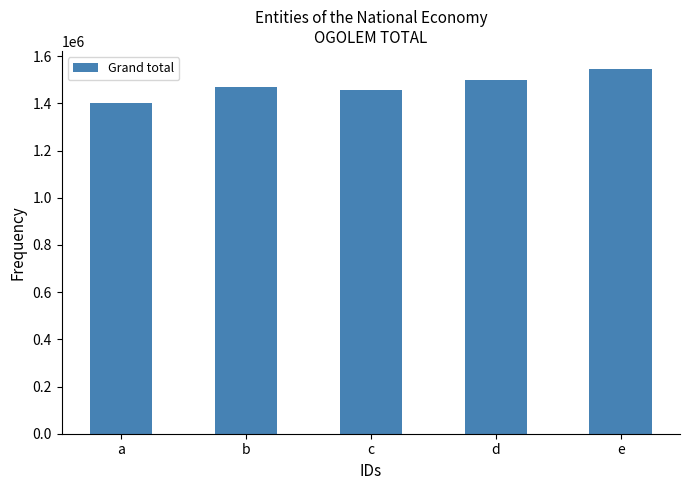

Reading left to right, transcribe all the data shown in this chart.

1401536	1468812	1455392	1499940	1544913